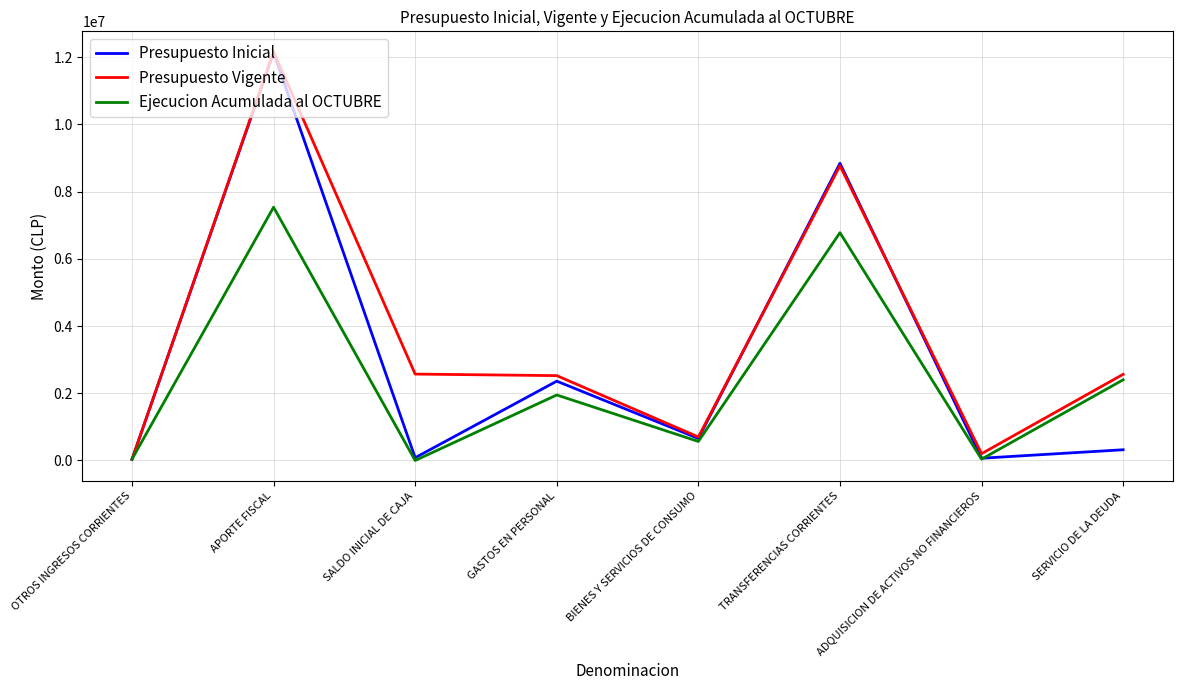

What is the difference between the maximum and minimum values in the Presupuesto Inicial series?

12096887